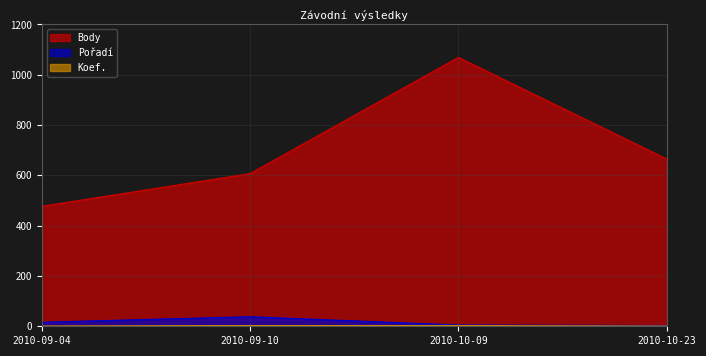

Where does the Body series first go above 665?

2010-10-09